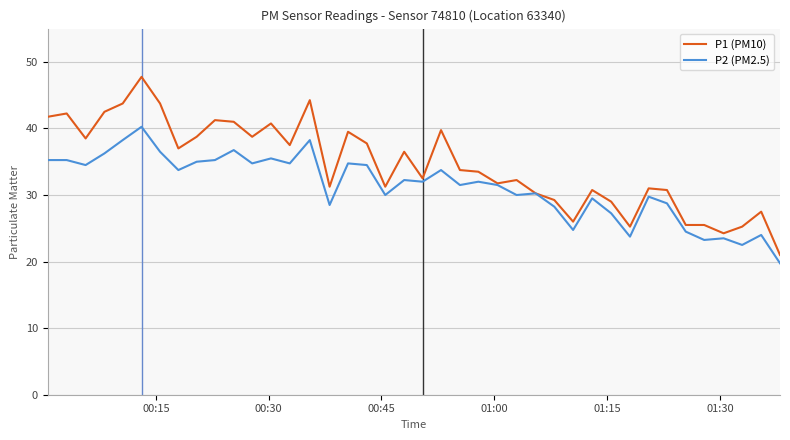

Which series has the largest range (max minus min)?

P1 (PM10)